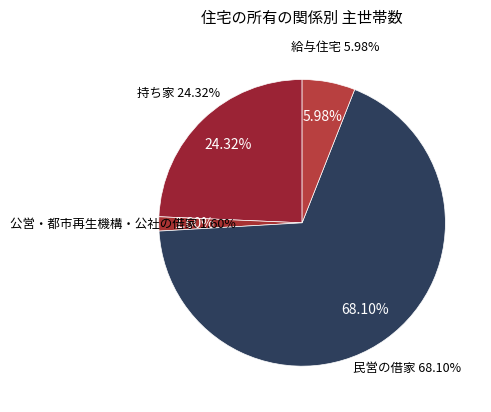

Do 民営の借家 and 給与住宅 together represent more than half of the pie?

Yes